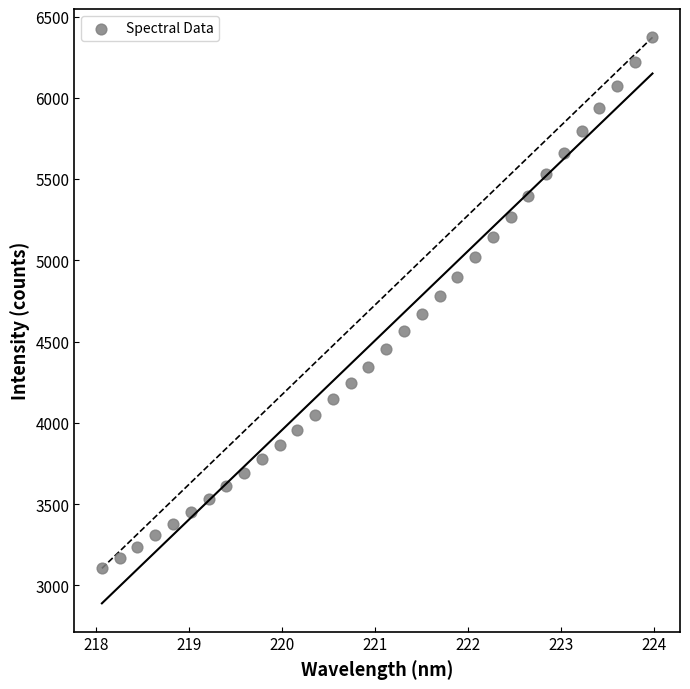

What is the range of Y values (max minus min)?

3266.7